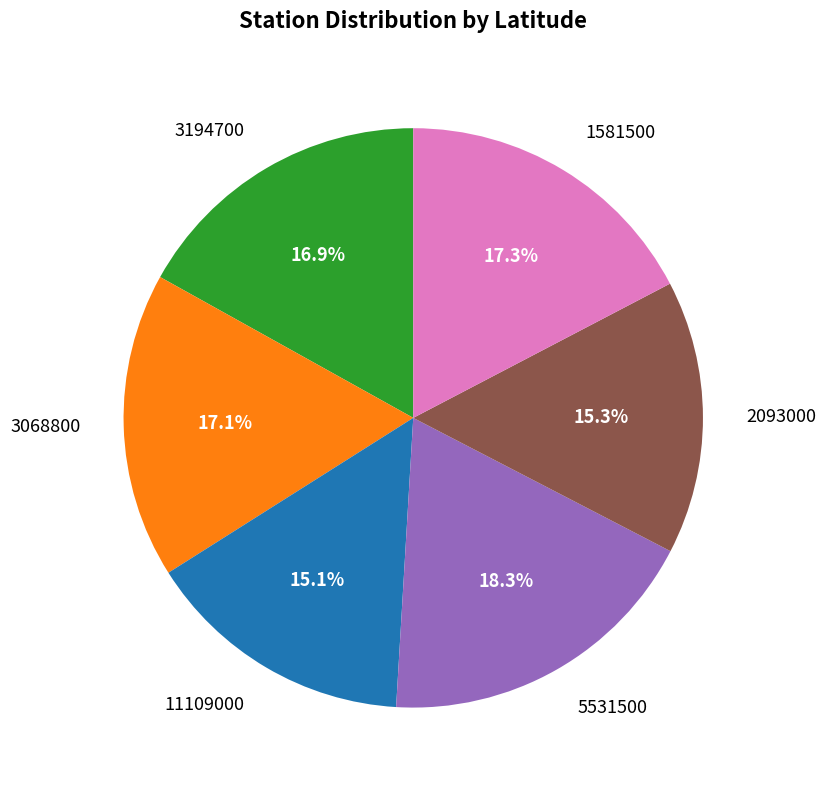

What is the total percentage of 2093000 and 5531500?

33.6%